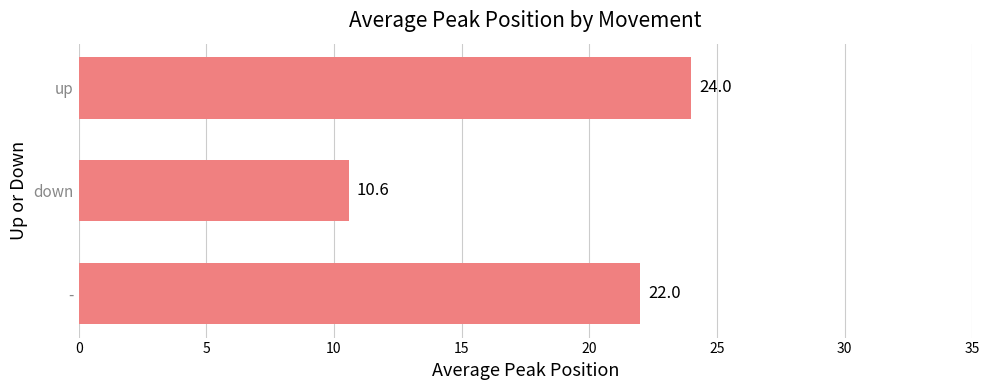

Rank the categories by value from lowest to highest.

down, -, up